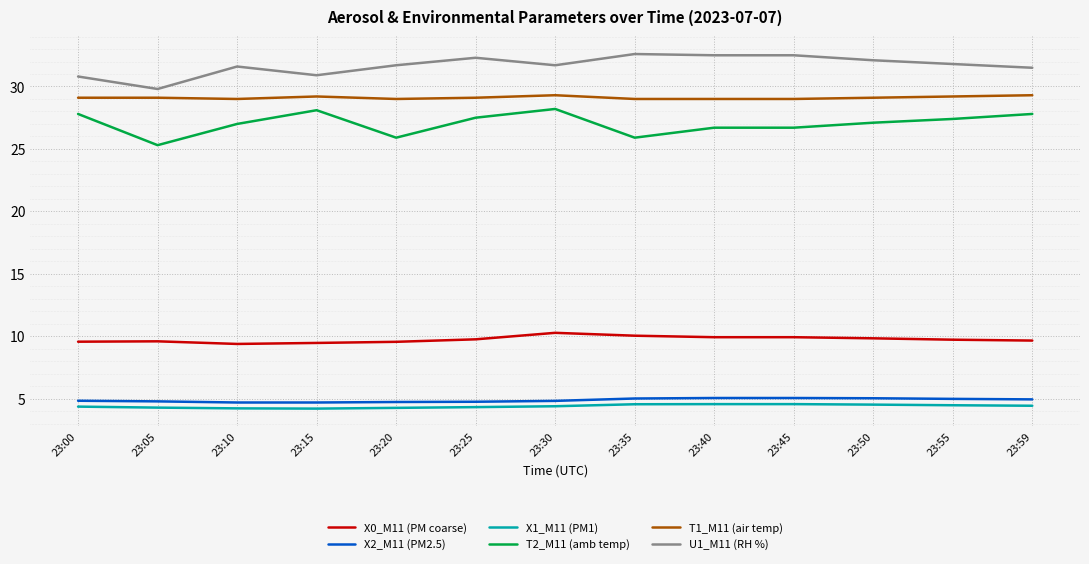

What is the greatest value displayed?

32.6